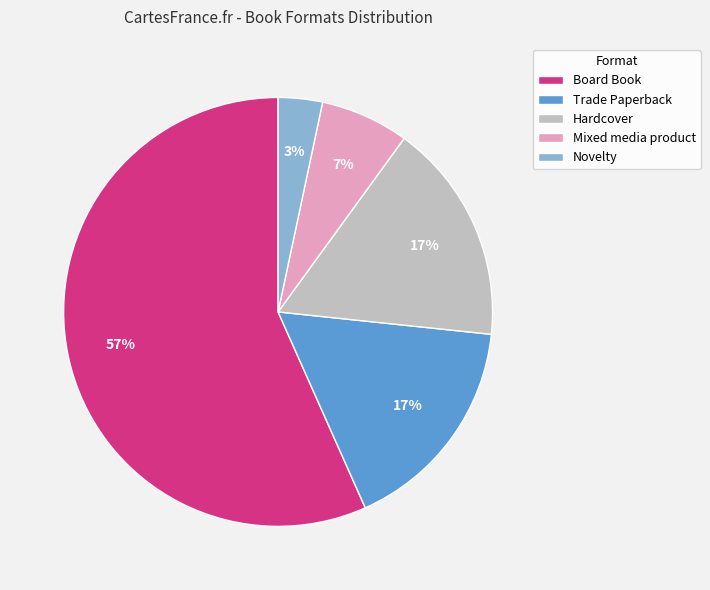

To the nearest percent, what is the average slice percentage?

20%